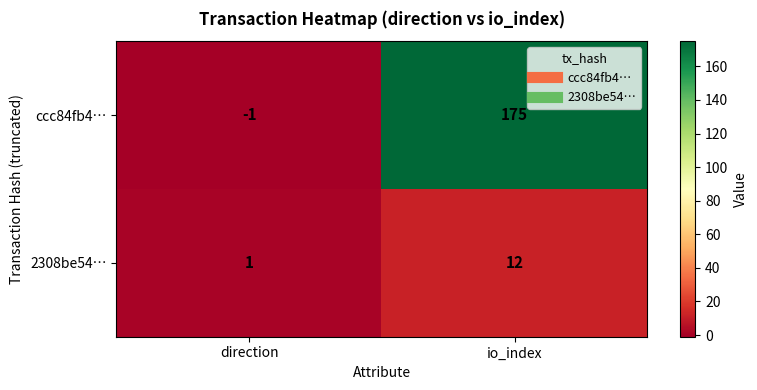

At how many categories does at least one series exceed 143?

1